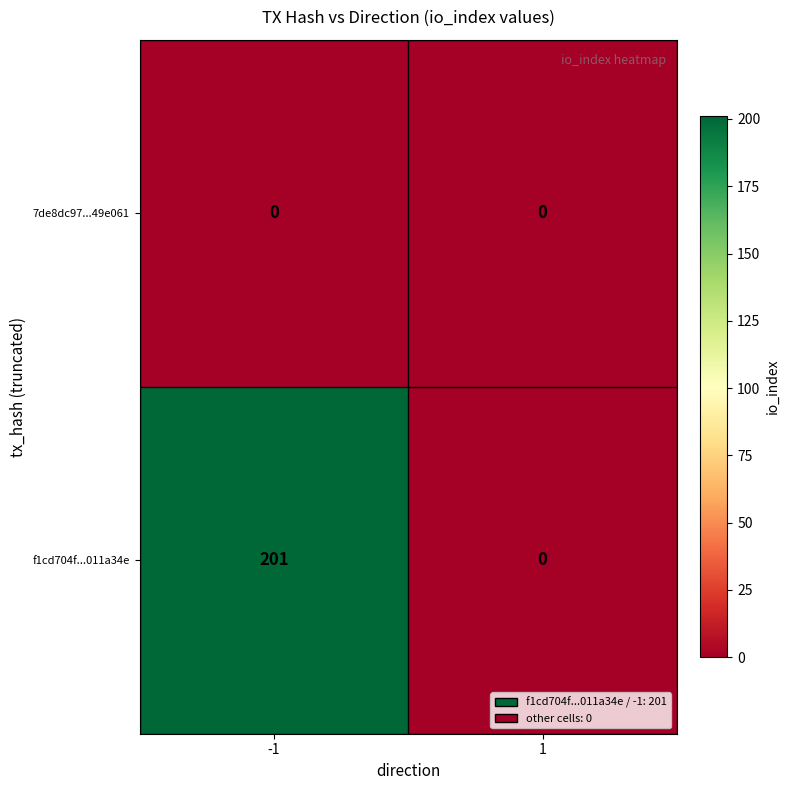

How many distinct data groups are displayed?

2